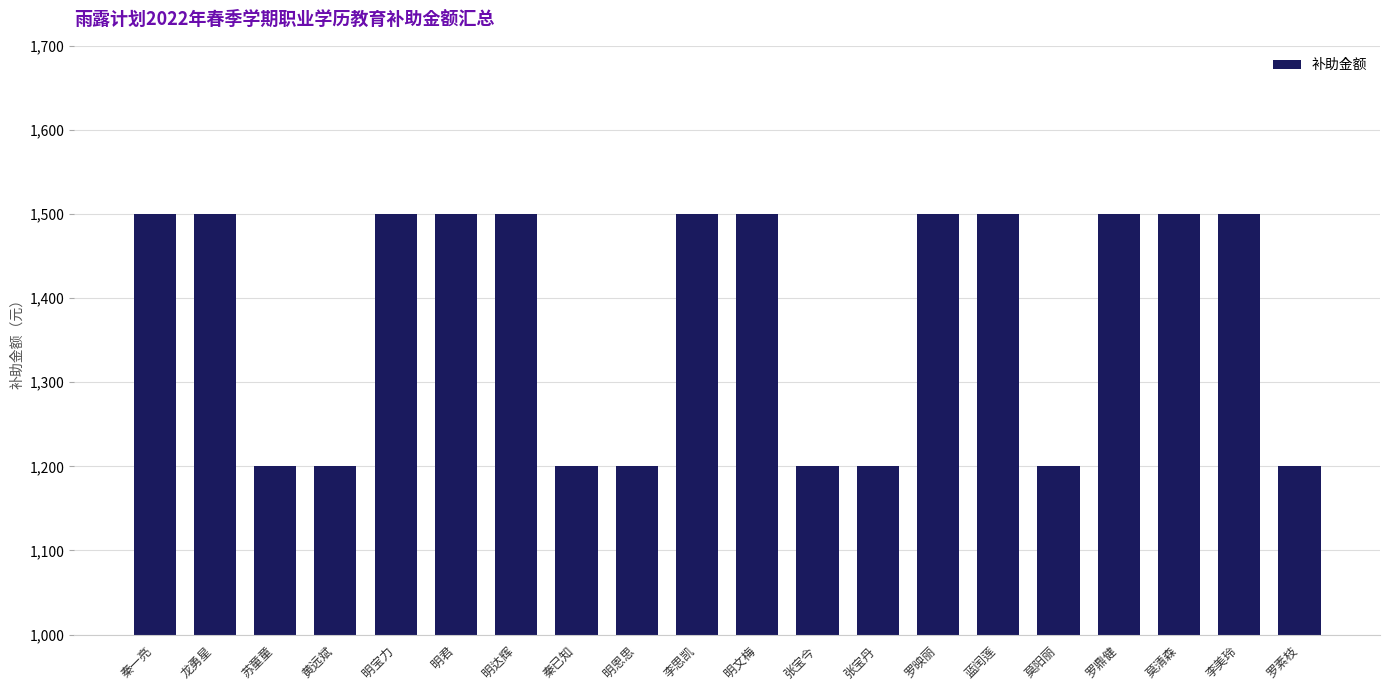

What is the difference between the maximum and minimum values?

300